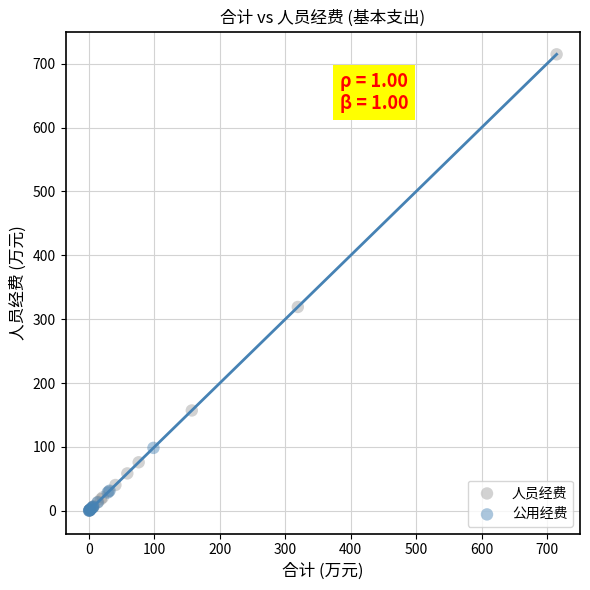

Which series has the largest Y range (max minus min)?

人员经费